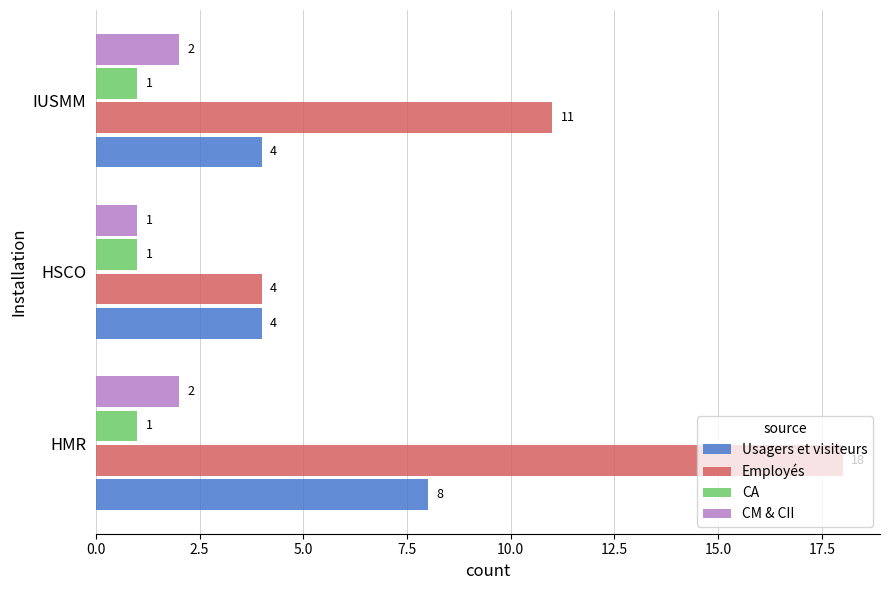

Which series has the largest total across all categories?

Employés